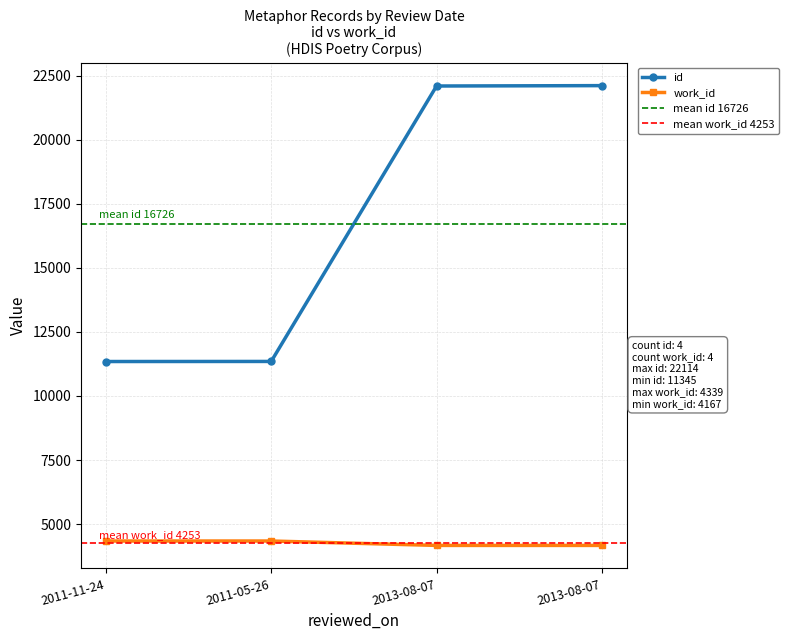

At which category is the sum across all series the highest?

2013-08-07